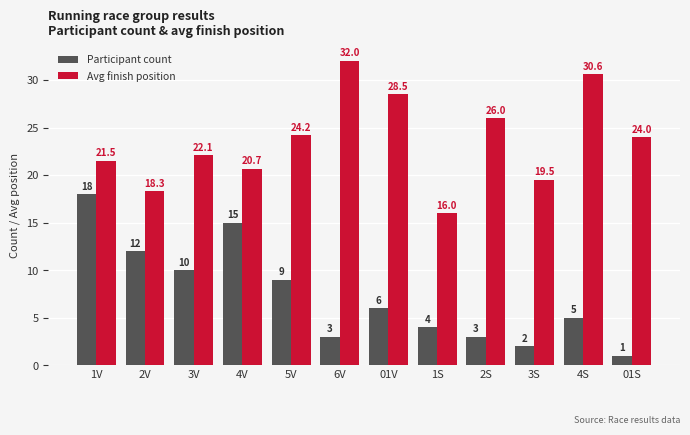

Is the value of Avg finish position at 1S greater than the value of Participant count at 4V?

Yes